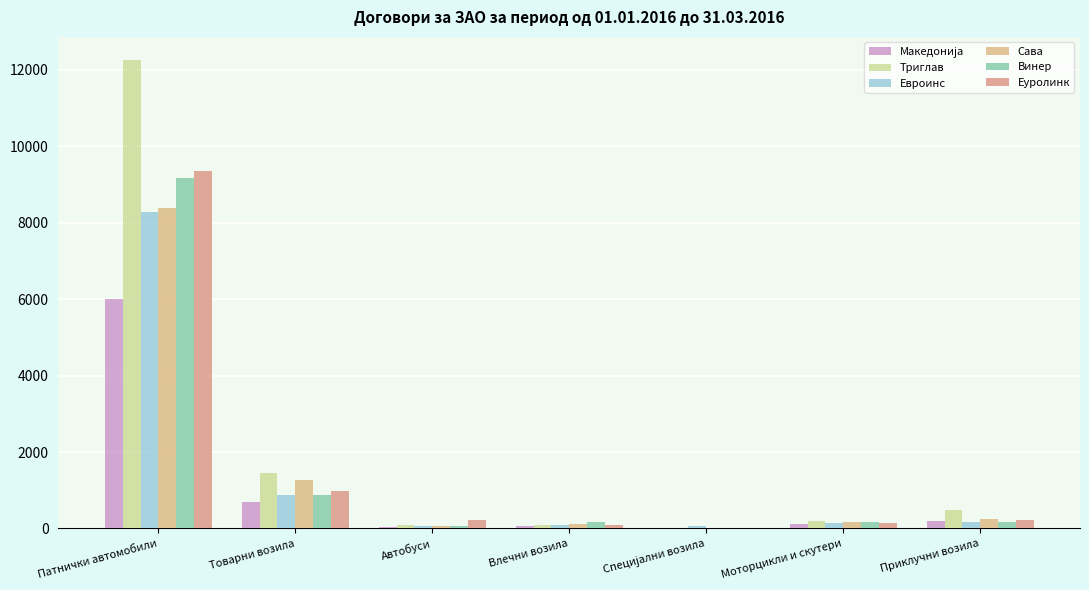

What is the label of the 1st bar from the right?

Приклучни возила